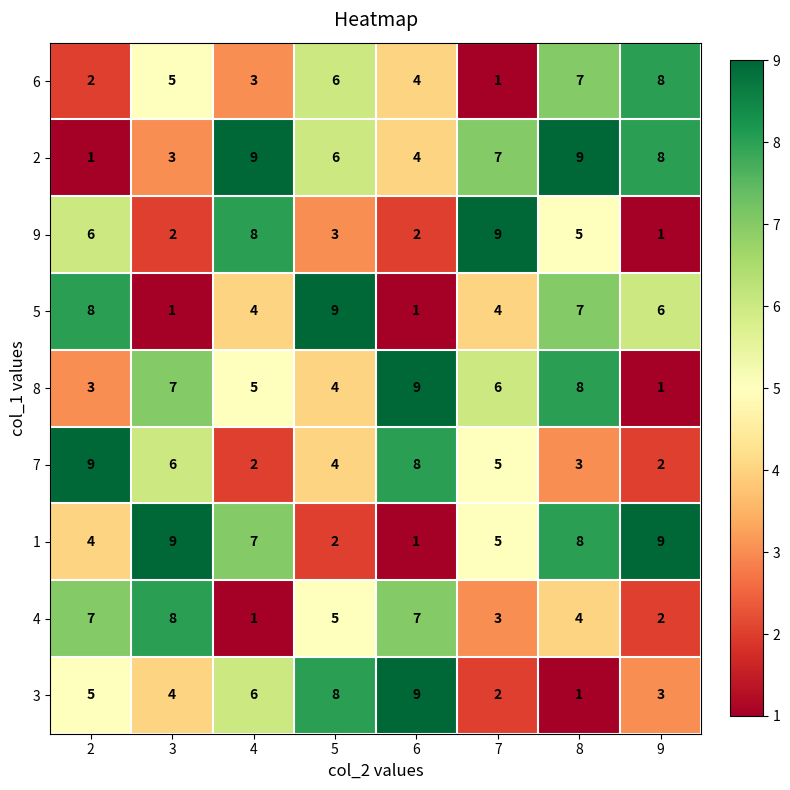

What is the sum of all 6 values?

36